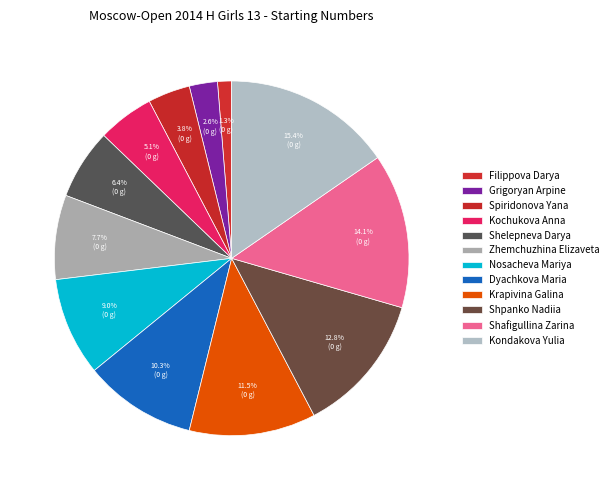

How many slices are in this pie chart?

12